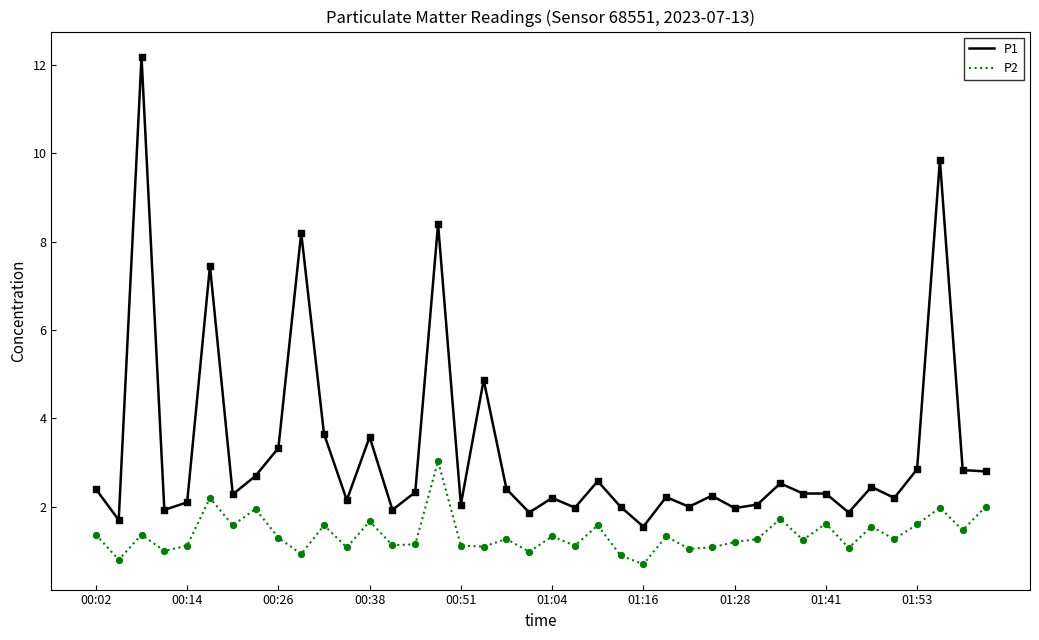

Which series has the widest spread of values?

P1